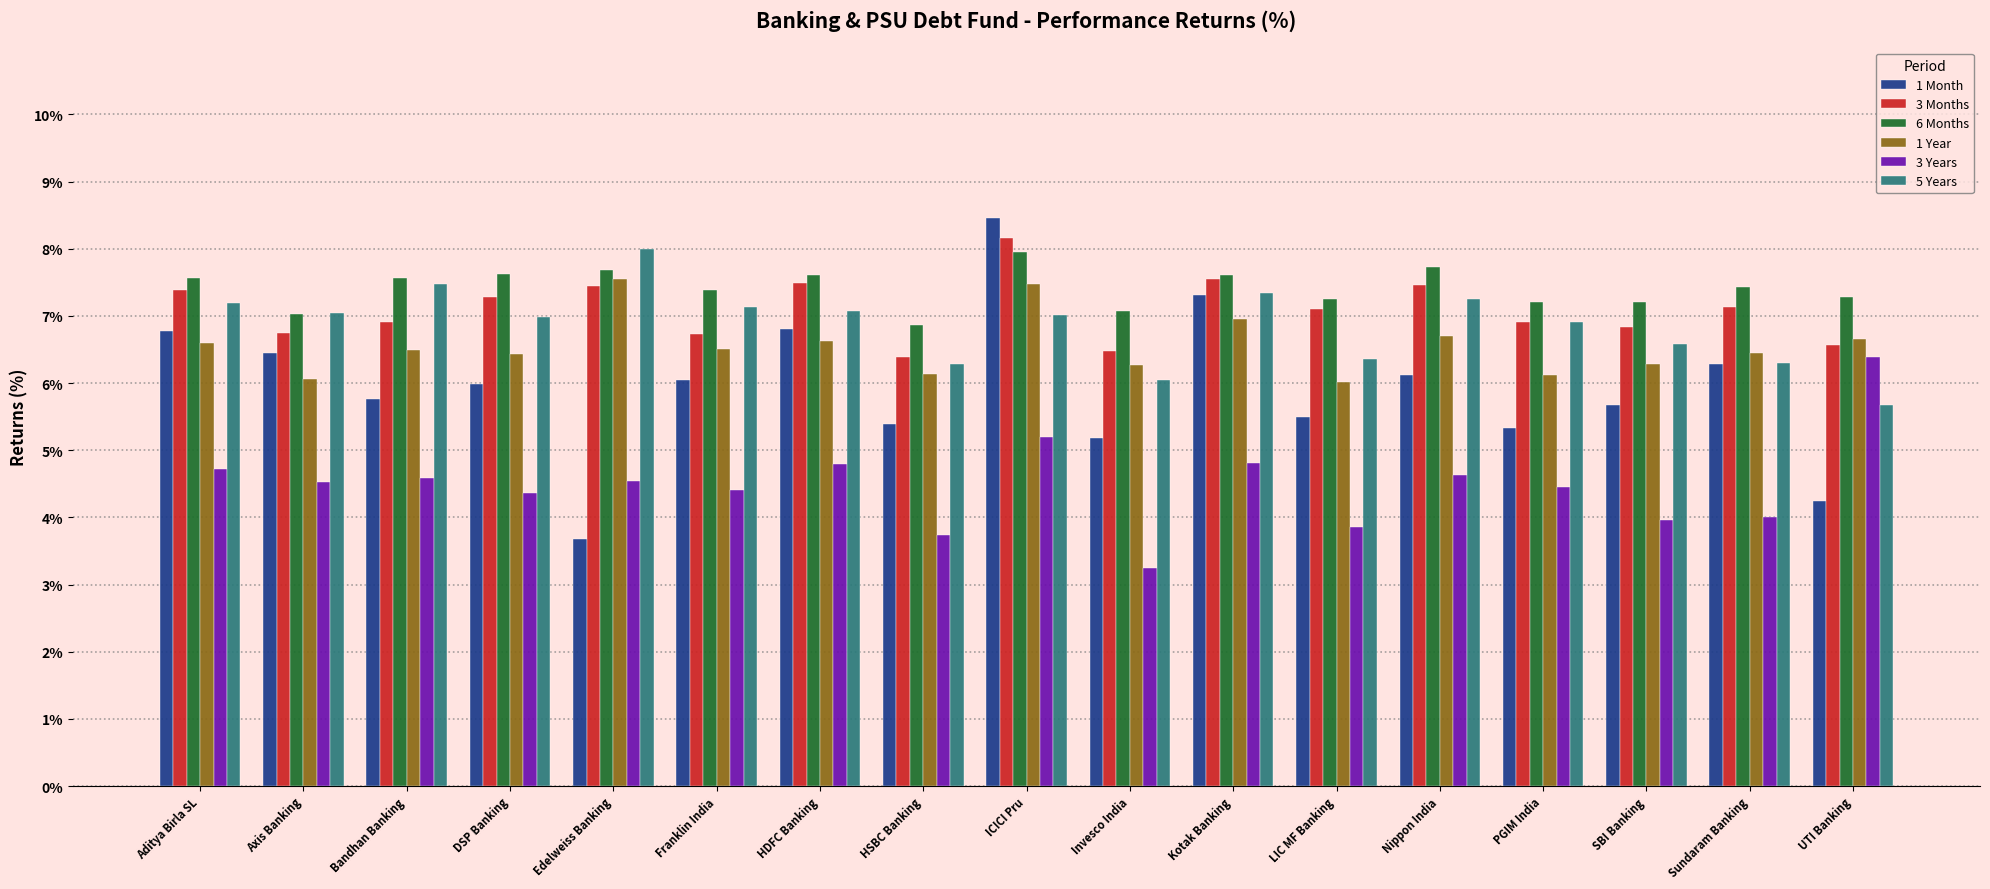

At how many categories does at least one series exceed 7?

16